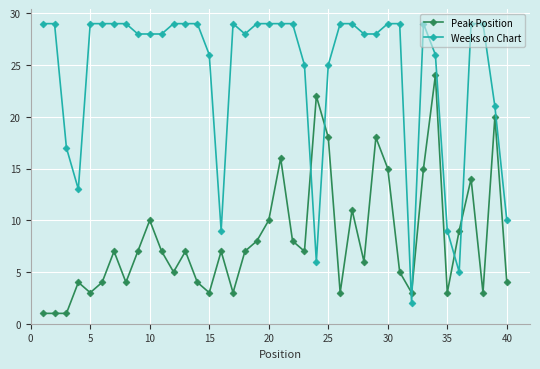

What are all the series names shown in the legend?

Peak Position, Weeks on Chart